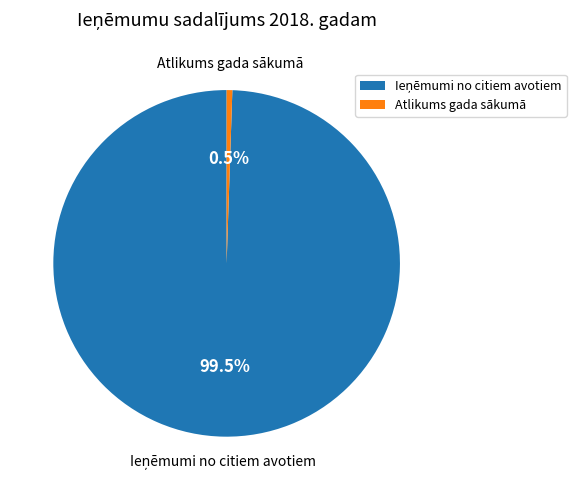

Which slice is the smallest?

Atlikums gada sākumā